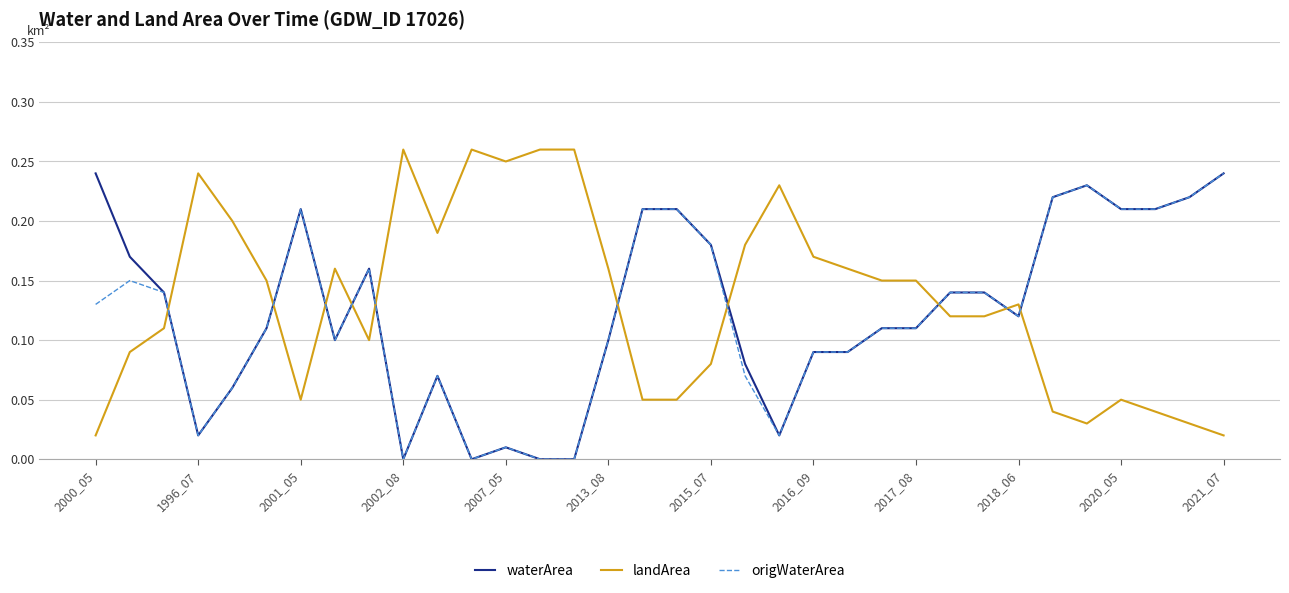

How many times do waterArea and landArea cross each other?

10